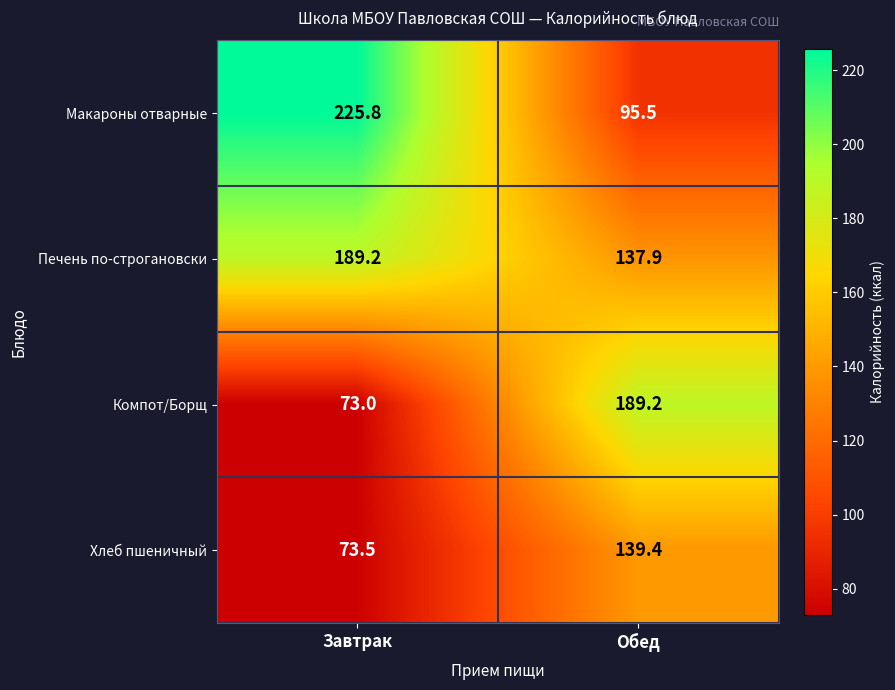

Rank the series at Завтрак from lowest to highest value.

Компот/Борщ, Хлеб пшеничный, Печень по-строгановски, Макароны отварные